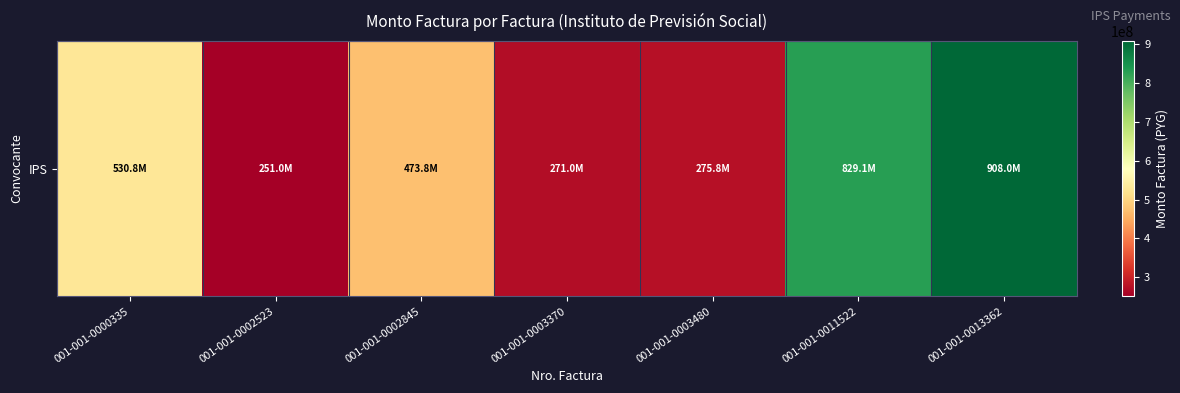

Is it true that the value at 001-001-0003370 is 162344739?

False